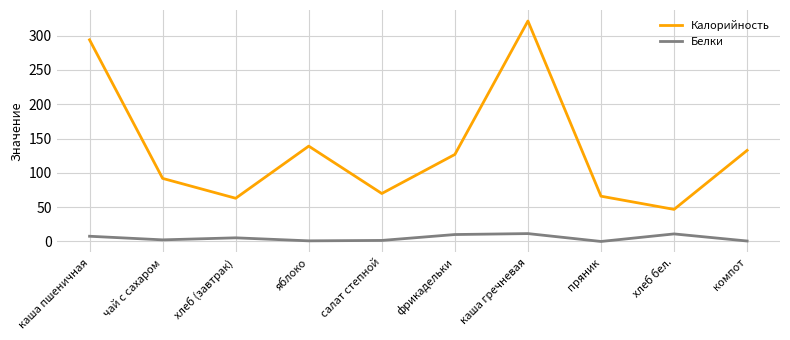

List the series in order of their overall mean, lowest first.

Белки, Калорийность